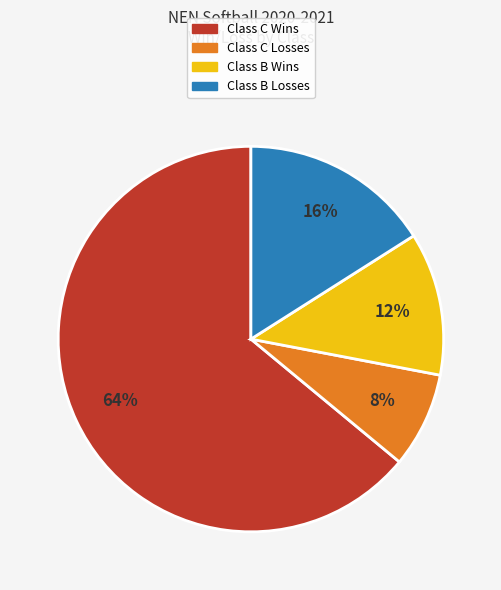

Is it true that Class C Losses is 8% of the pie?

True